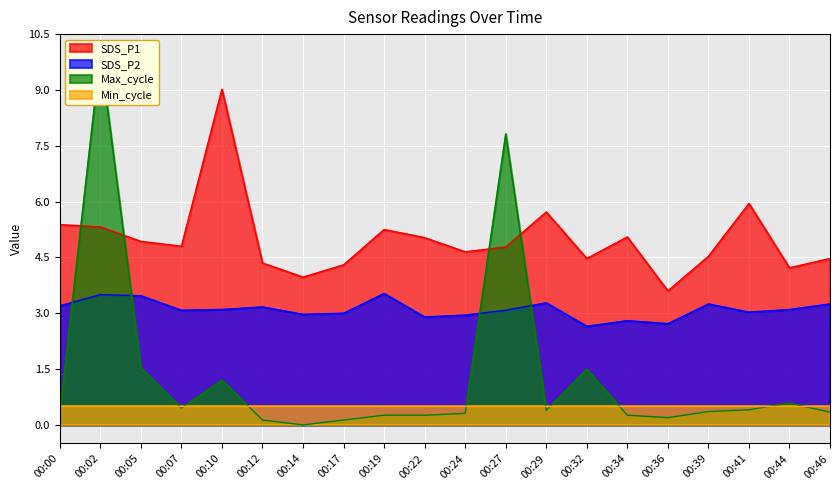

What is the maximum value shown in the chart?

10.0